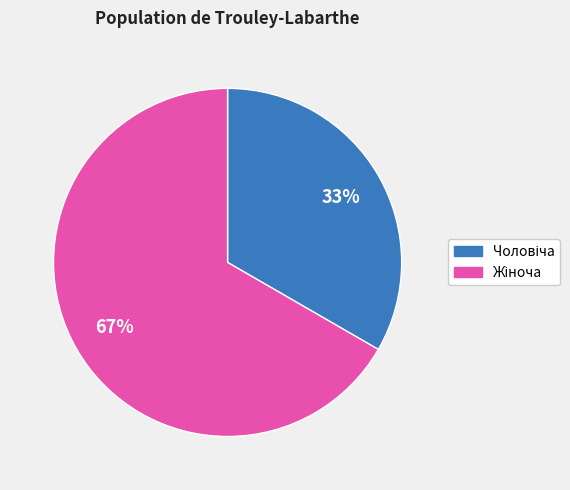

How many segments does this pie chart have?

2